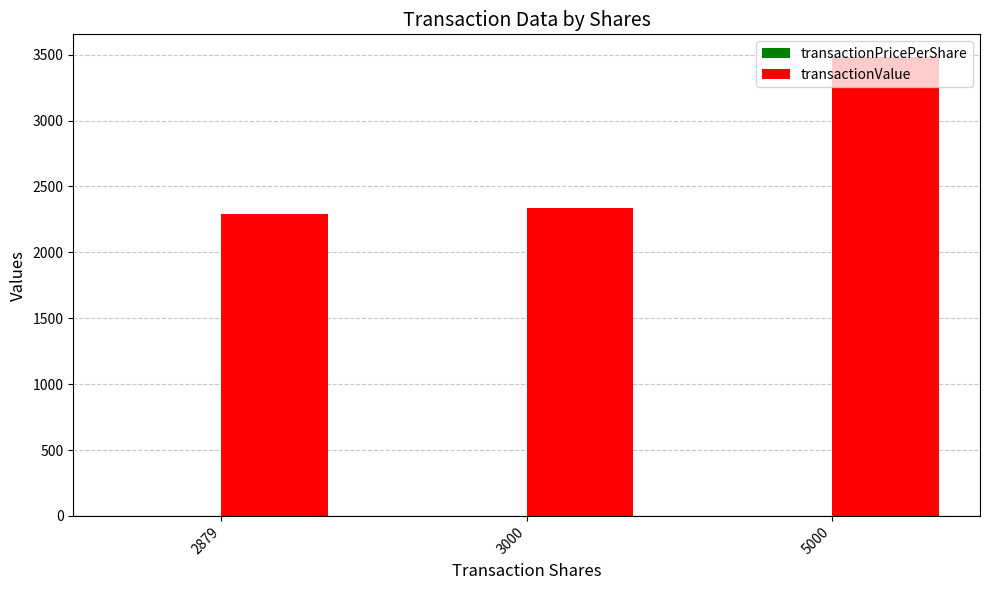

Which series has the largest total across all categories?

transactionValue